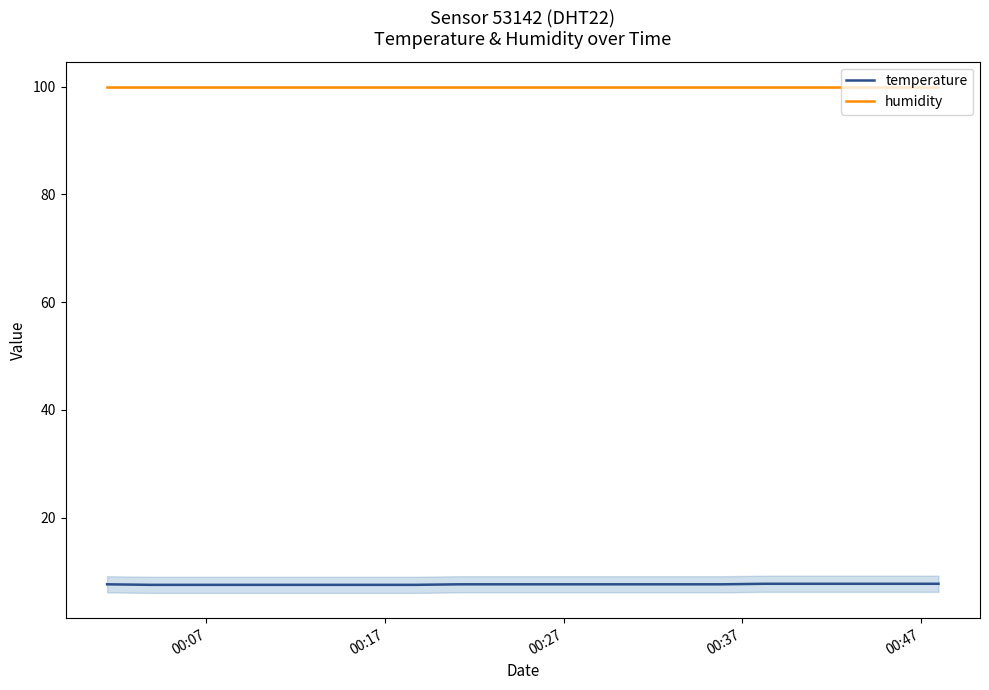

True or false: humidity and temperature intersect in this chart.

False